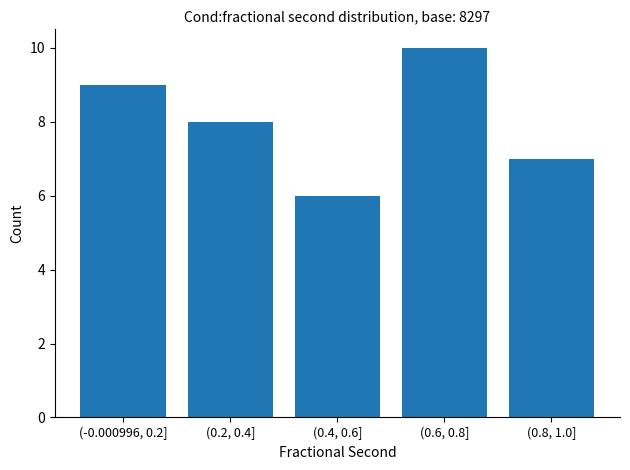

Reading left to right, extract all data points from this chart.

(-0.000996, 0.2]=9	(0.2, 0.4]=8	(0.4, 0.6]=6	(0.6, 0.8]=10	(0.8, 1.0]=7